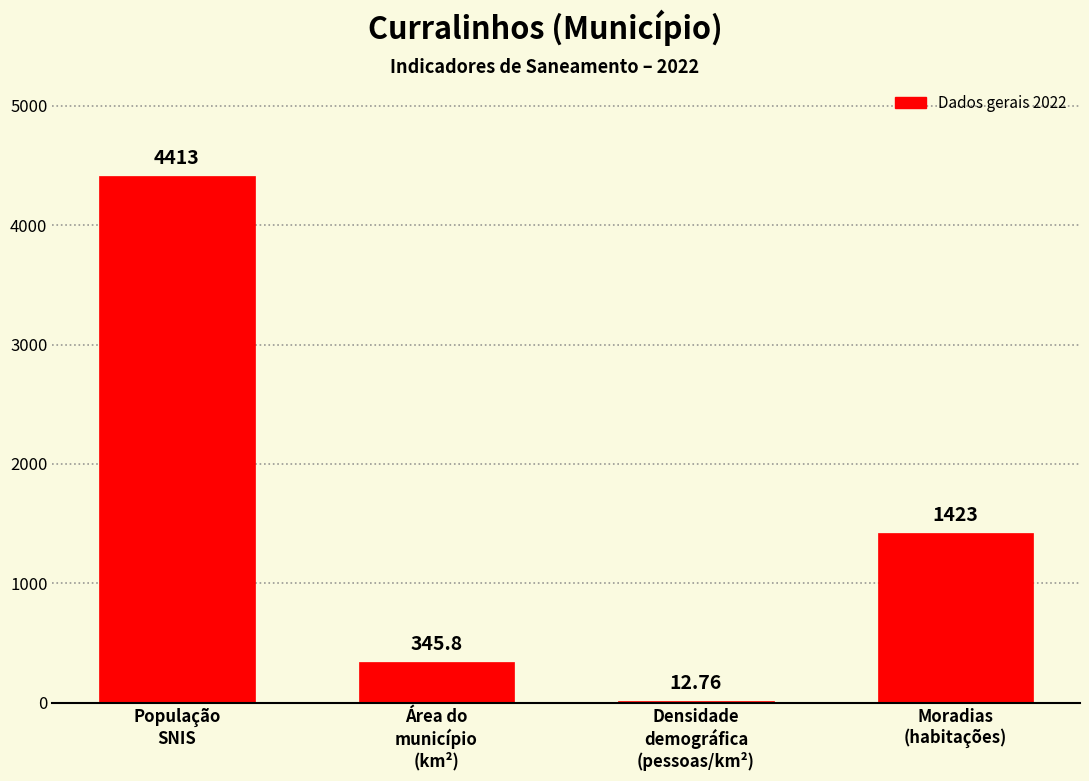

Does the chart contain stacked bars?

No